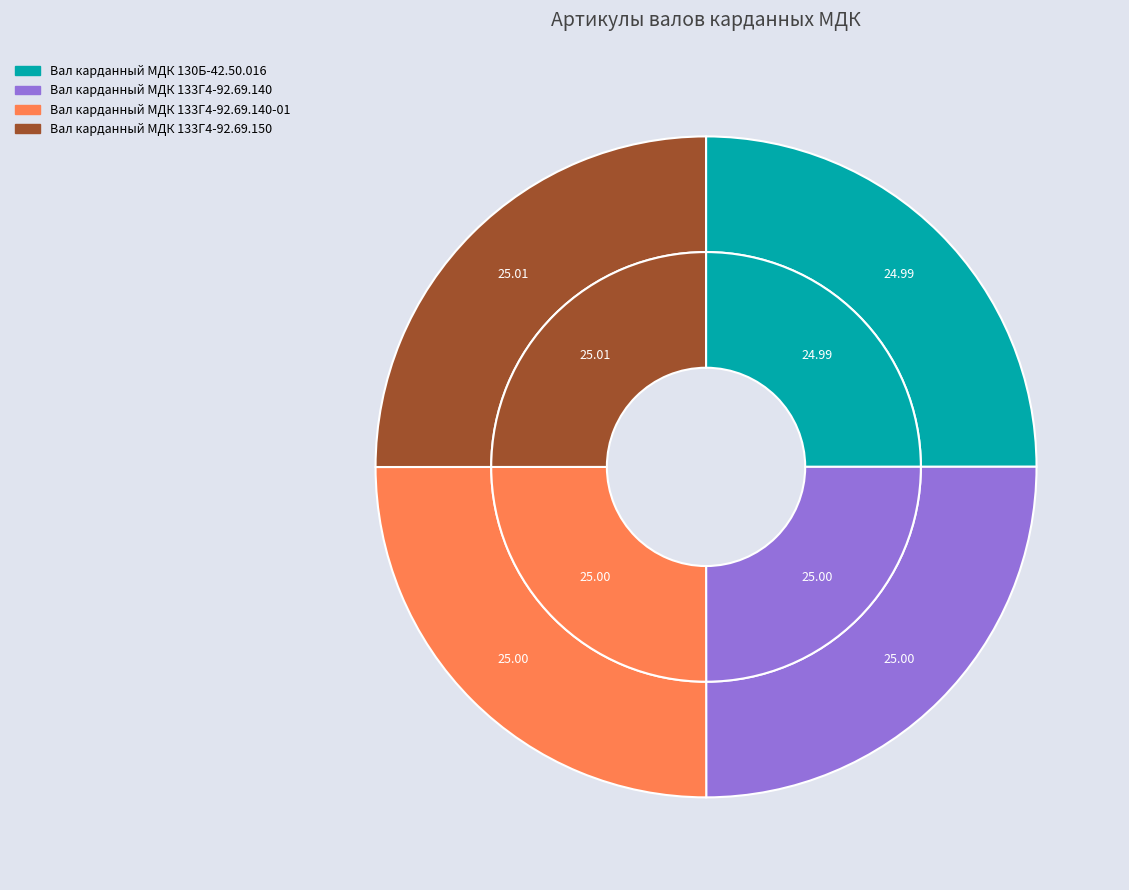

Is there a majority slice in this chart?

No